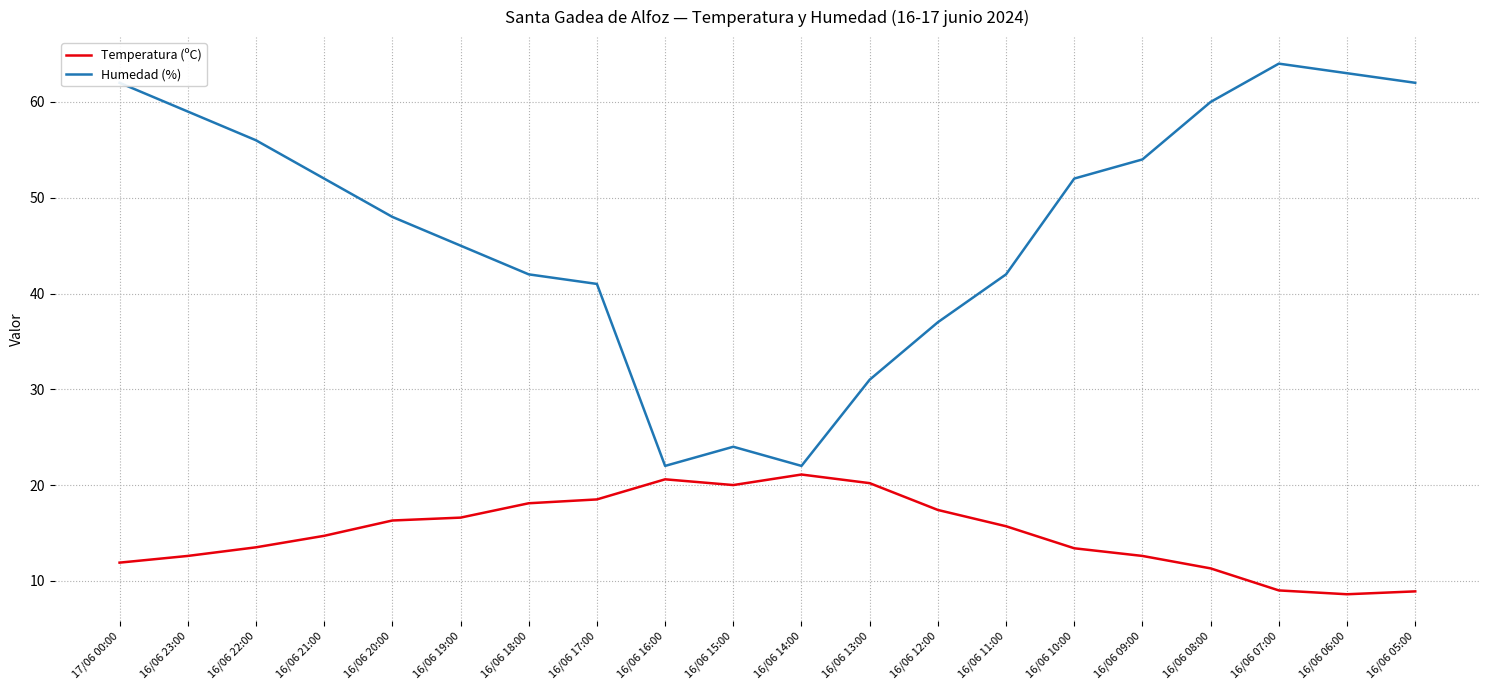

What is the difference between the Humedad (%) values at 16/06 11:00 and 16/06 23:00?

17.0